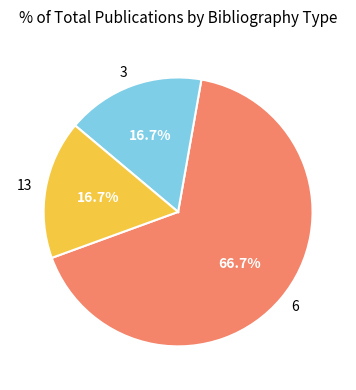

Which category has the biggest portion of the pie?

6